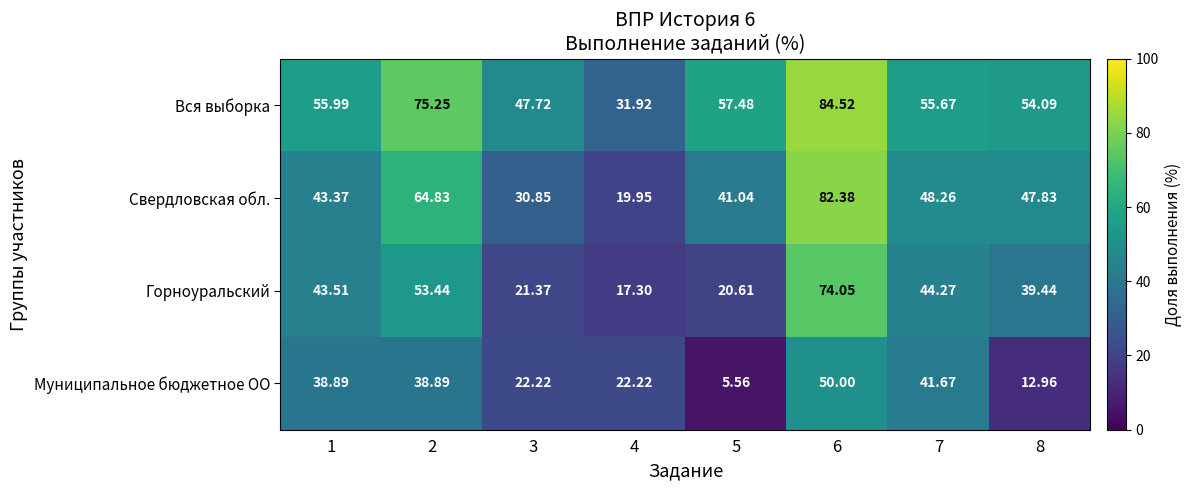

How many data points does each series have?

8